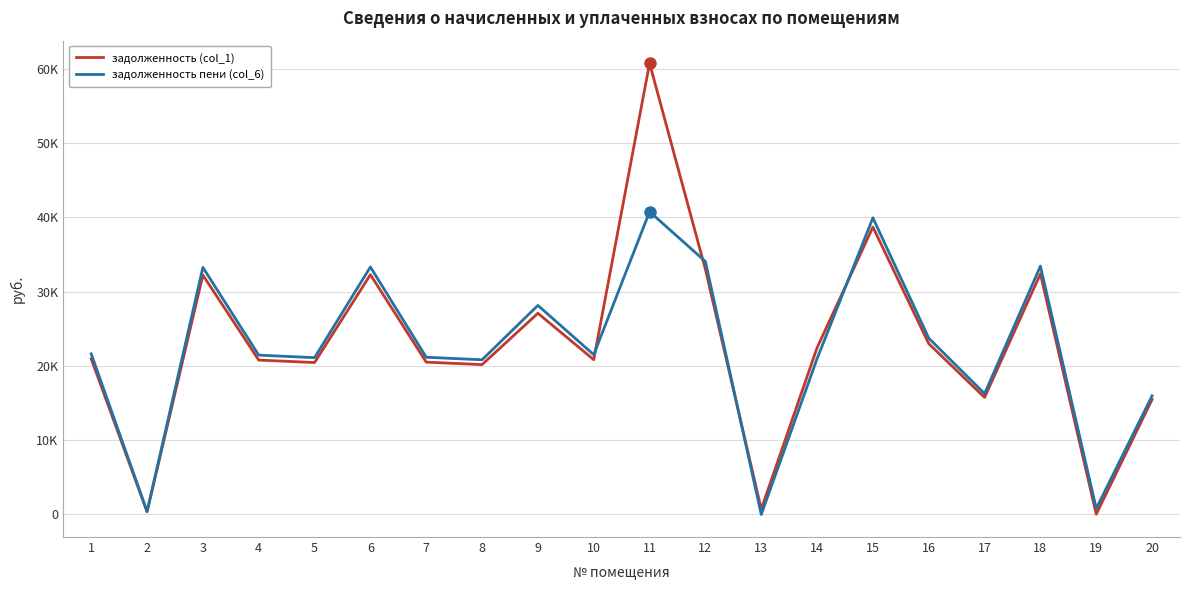

Which series has the largest total across all categories?

задолженность (col_1)